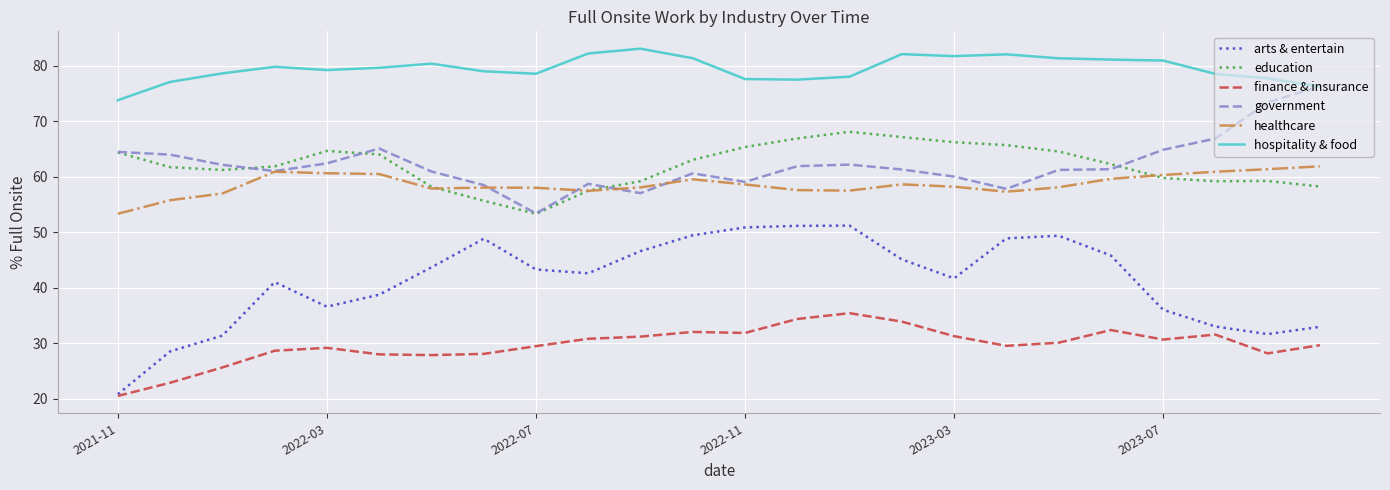

Which series has the largest total across all categories?

hospitality & food